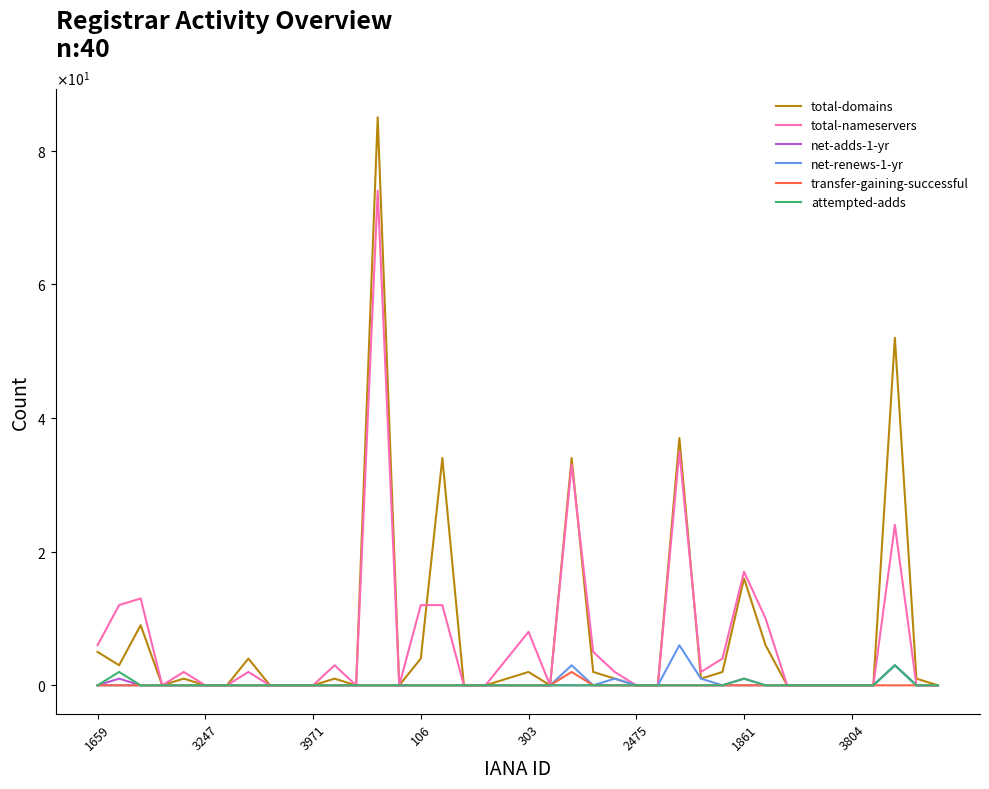

What are all the series names shown in the legend?

total-domains, total-nameservers, net-adds-1-yr, net-renews-1-yr, transfer-gaining-successful, attempted-adds